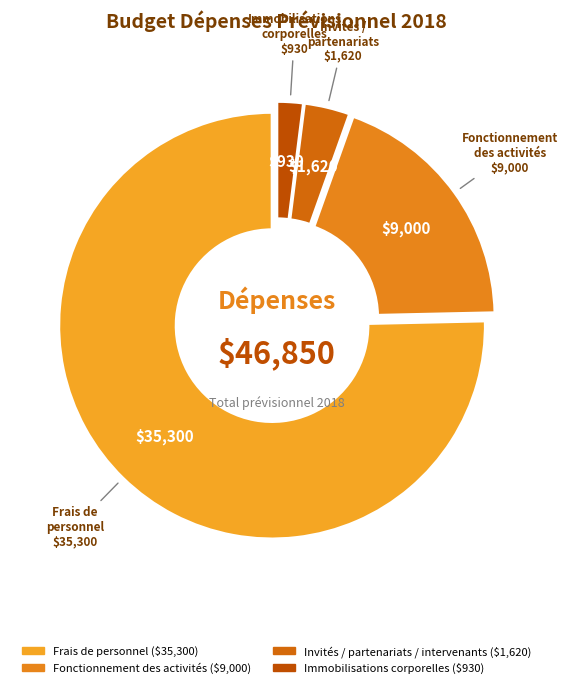

Rank the categories by value from lowest to highest.

Immobilisations corporelles, Invités / partenariats / intervenants, Fonctionnement des activités, Frais de personnel